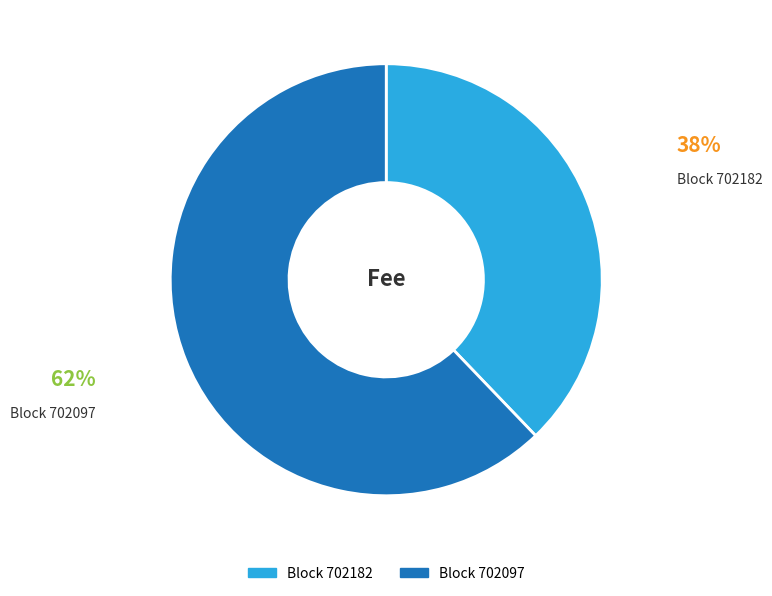

How many segments does this pie chart have?

2